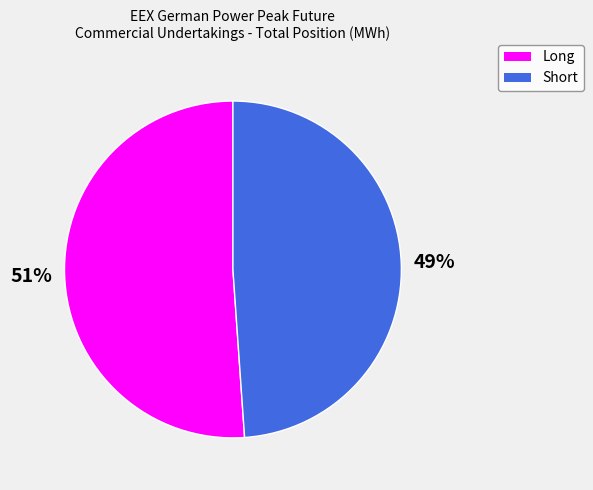

To the nearest percent, what is the average slice percentage?

50%